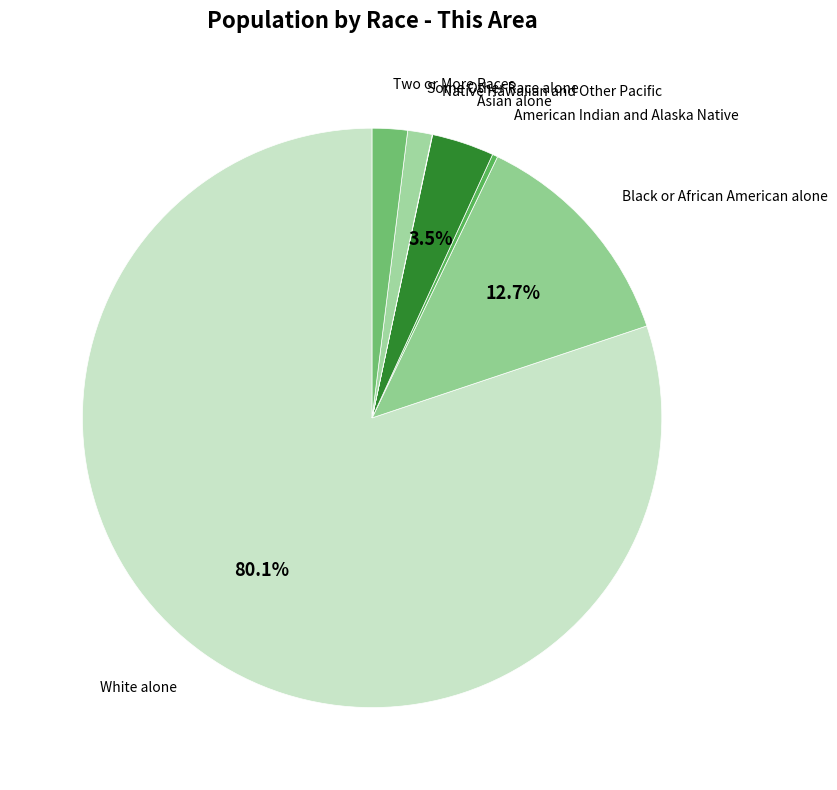

What percentage do Asian alone and White alone together represent?

83.6%